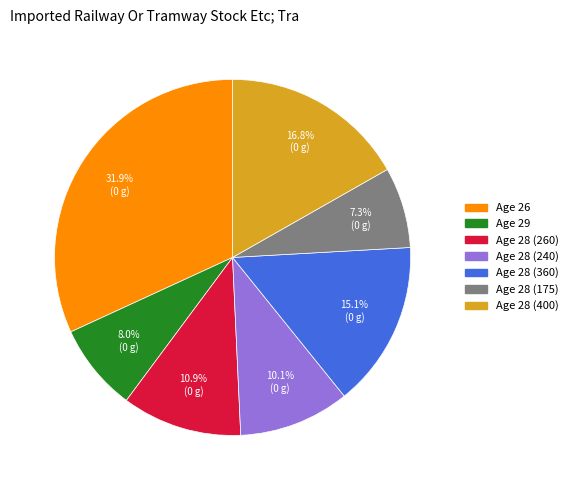

Does any single category account for the majority?

No